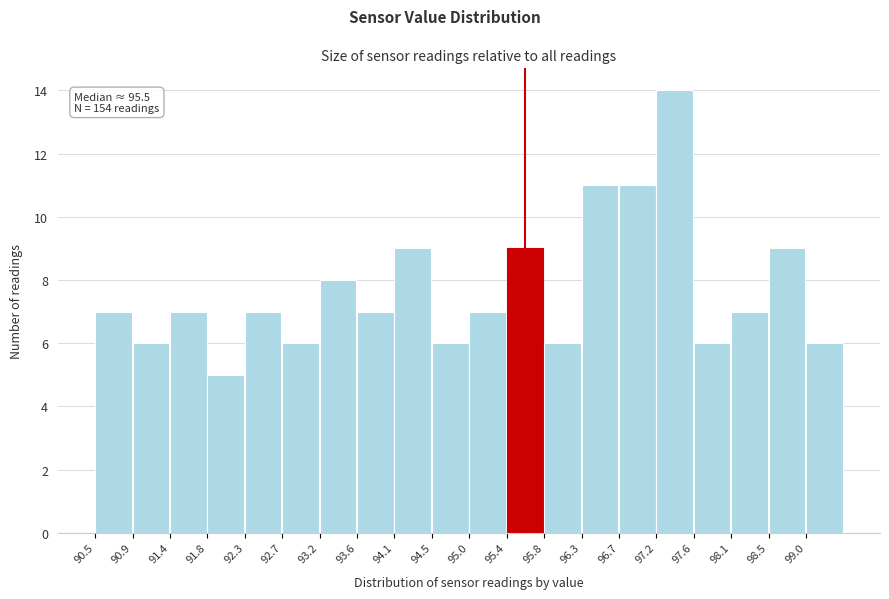

Over which range of the x-axis is the bar tallest?

97.175 to 97.620